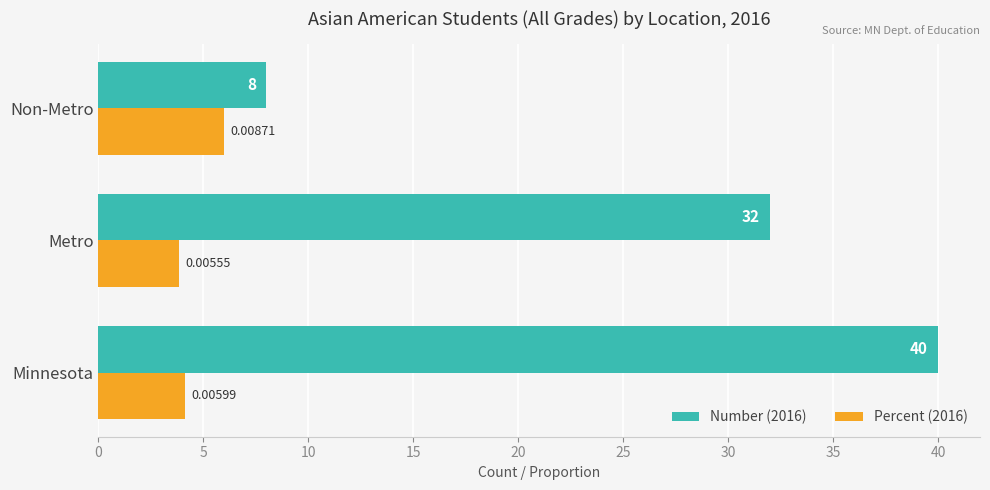

Rank the series by their average value, from highest to lowest.

Number (2016), Percent (2016)